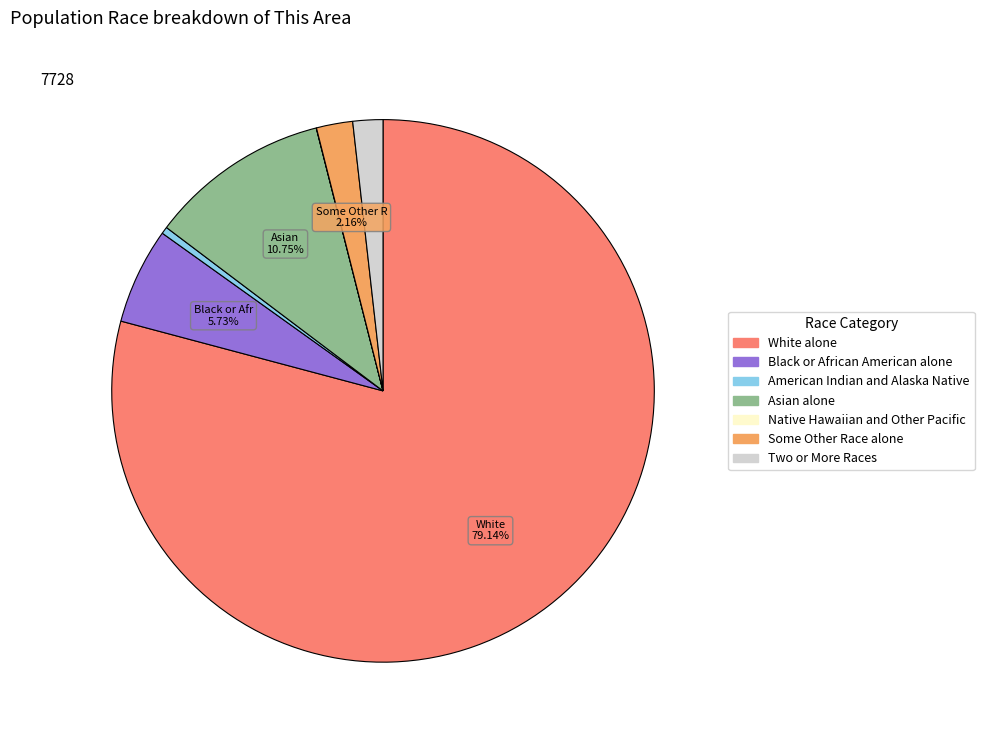

To the nearest percent, what percentage of the pie is Black or African American alone?

6%